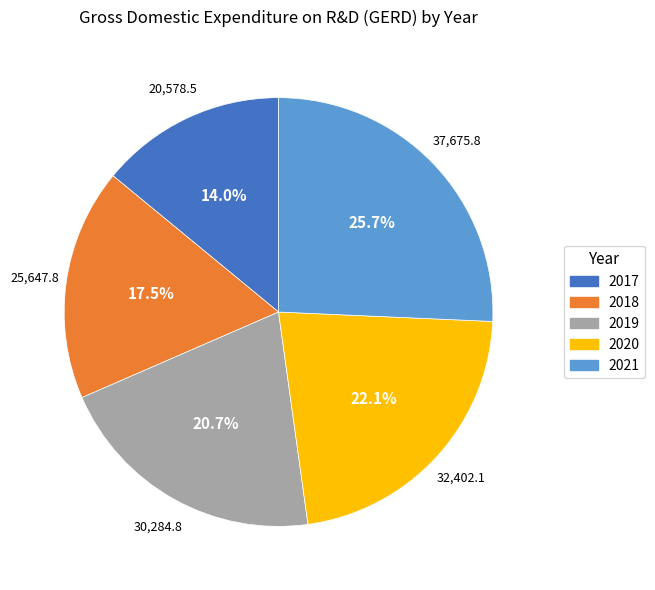

What is the ratio of the value at 2020 to the value at 2017?

1.6